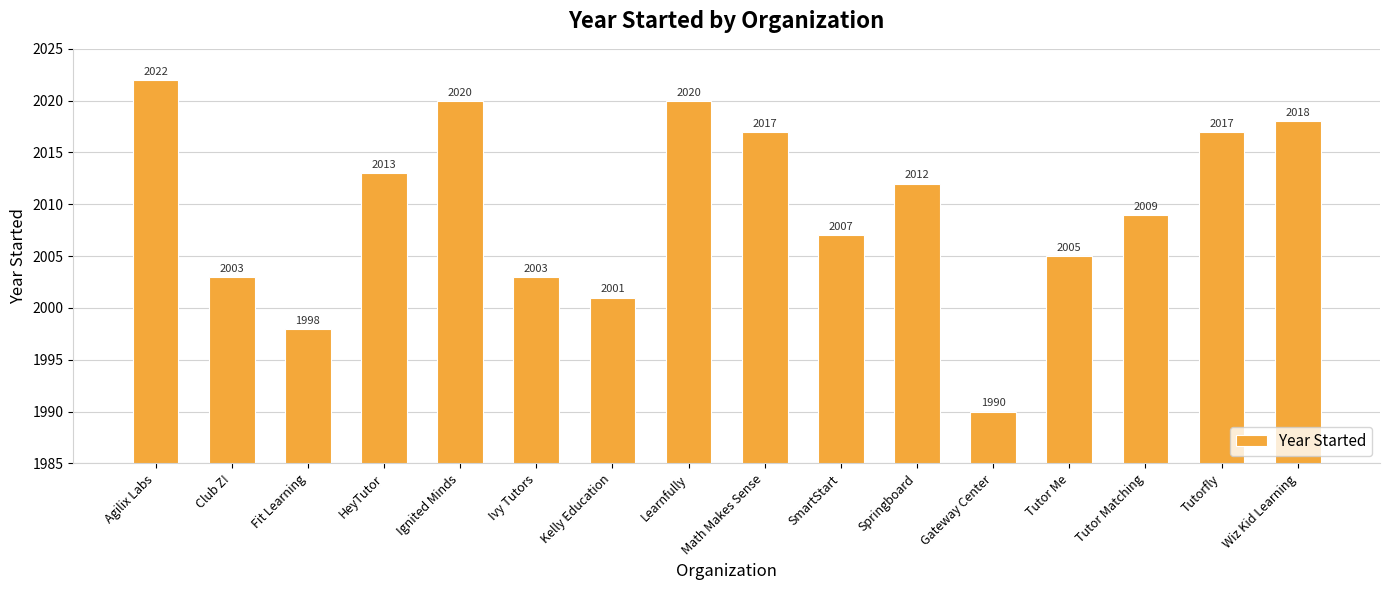

What is the ratio of the value at Tutor Matching to the value at Tutor Me?

1.0